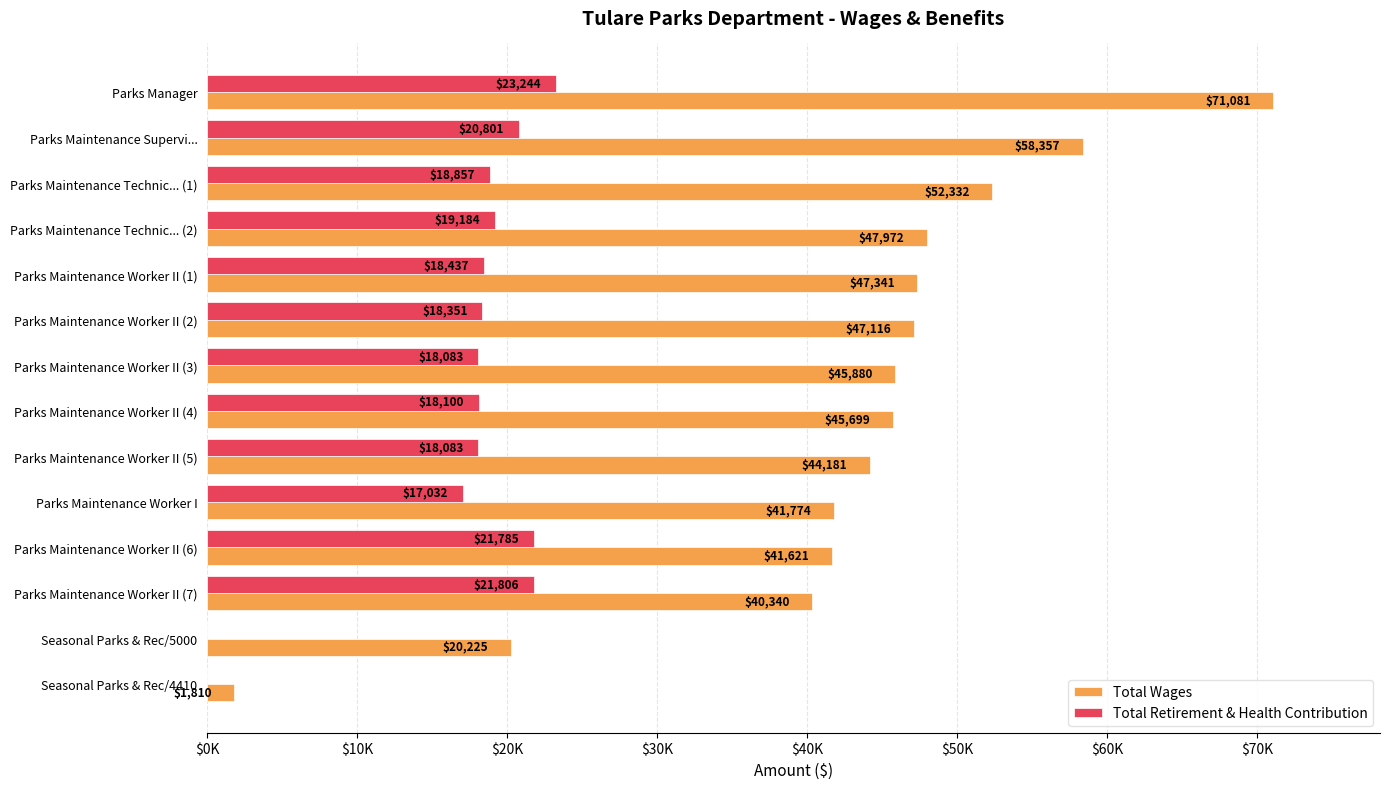

Where is Total Wages nearest to the value 36445?

Parks Maintenance Worker II (7)